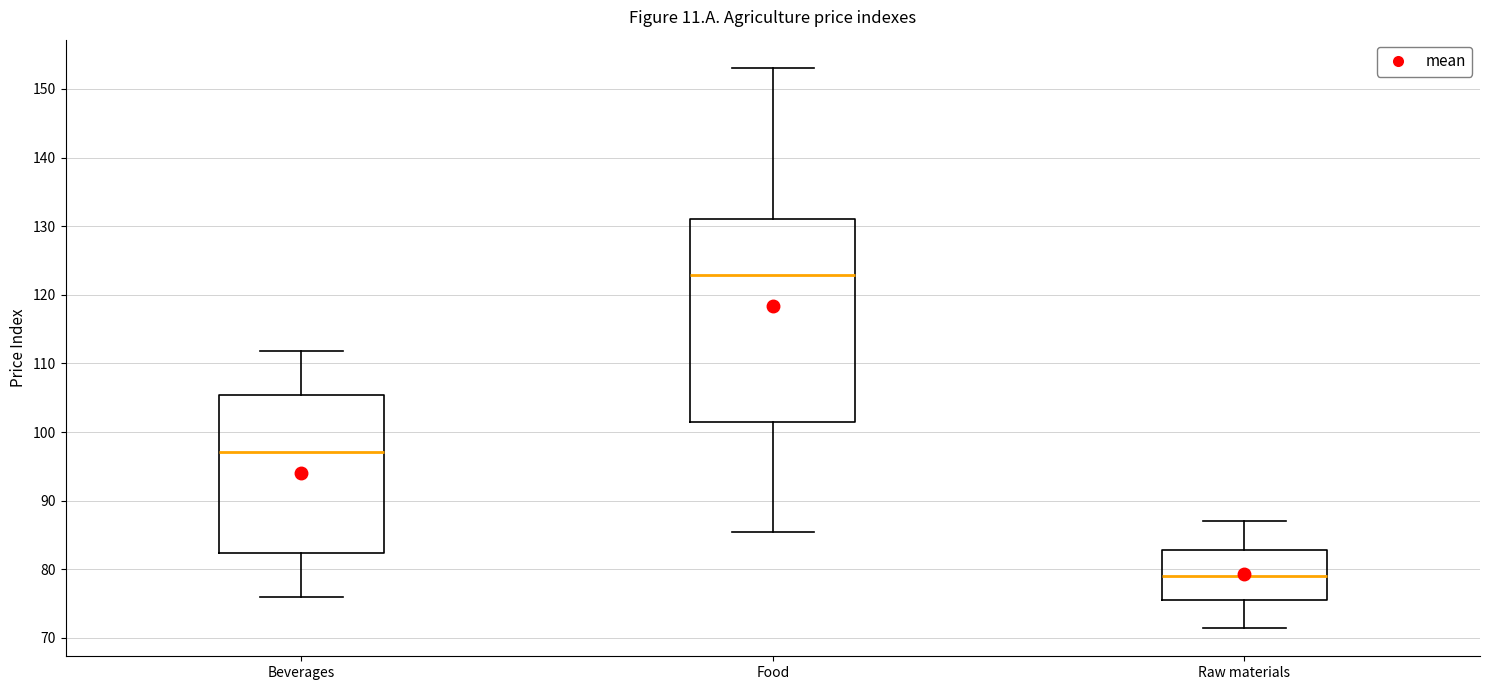

Reading left to right, read every box against the y-axis: the position of its median line, the range the box covers, and the ends of its whiskers. The values are not printed on the chart, so give them approximately, as read against the axis.

Beverages: median 97, box 82 to 105, whiskers 76 to 112
Food: median 123, box 101 to 131, whiskers 85 to 153
Raw materials: median 79, box 75 to 83, whiskers 71 to 87